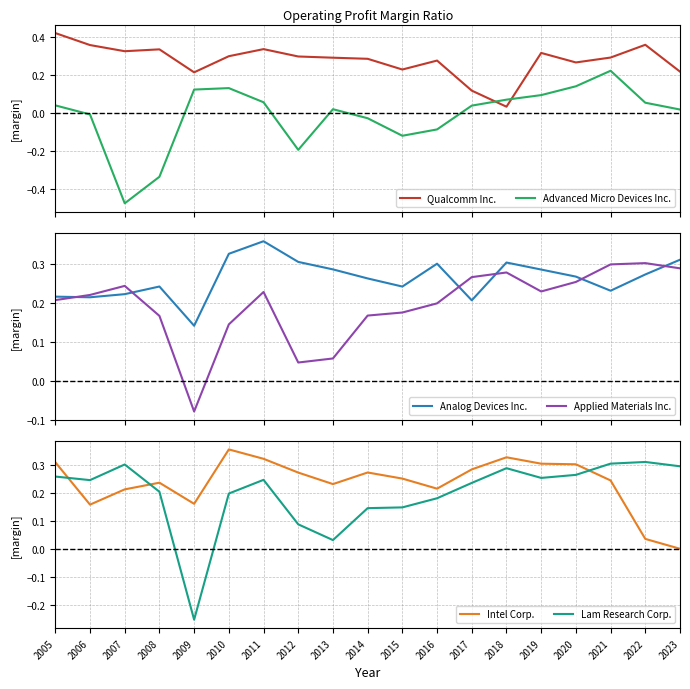

What are all the series names shown in the legend?

Qualcomm Inc., Advanced Micro Devices Inc., Analog Devices Inc., Applied Materials Inc., Intel Corp., Lam Research Corp.